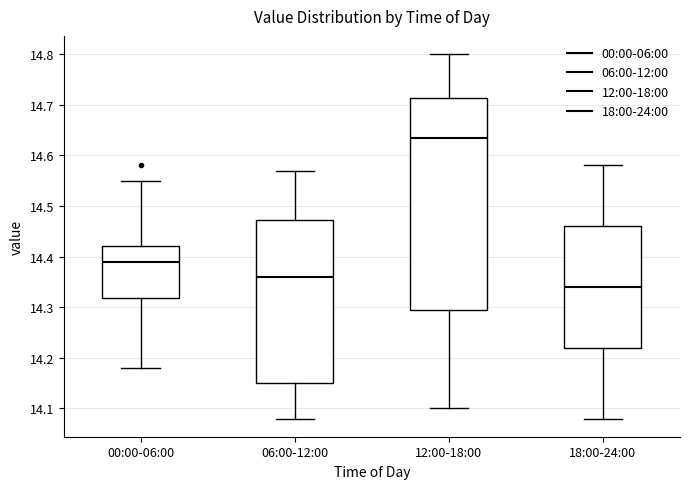

Which box's median line is the highest?

12:00-18:00